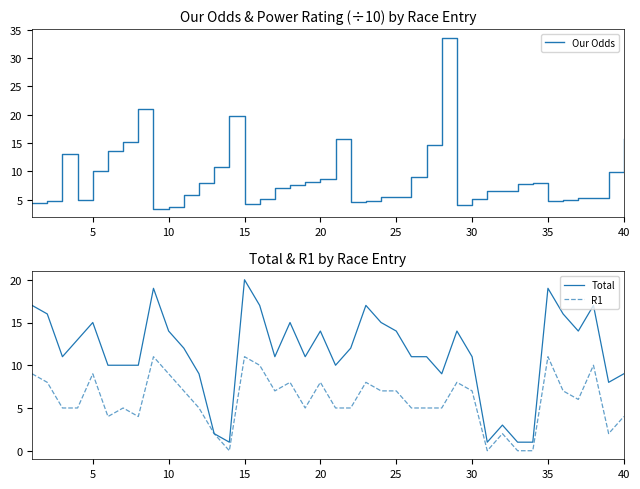

What is the highest value of the Our Odds series?

33.6